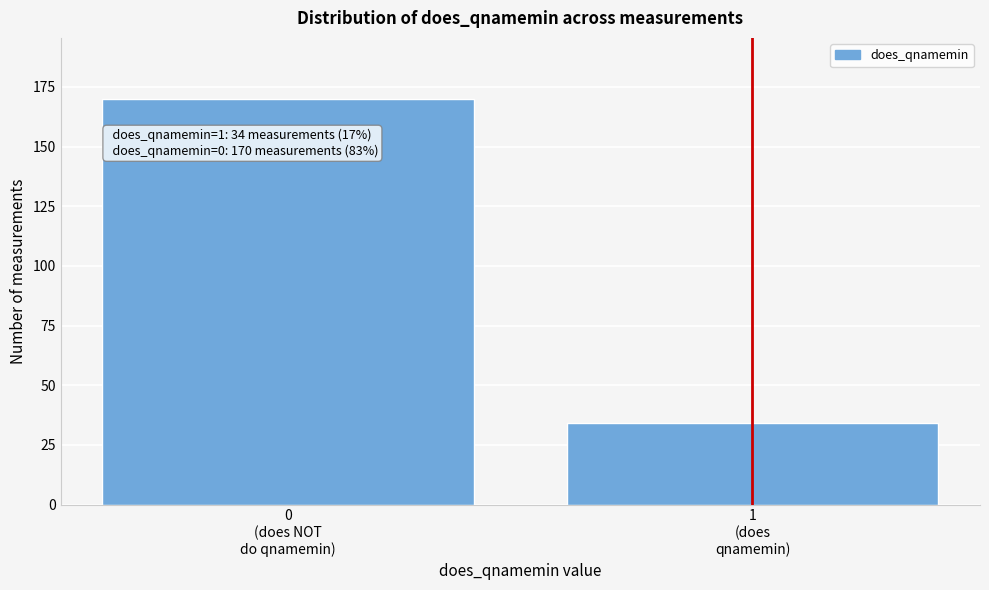

Reading left to right, transcribe all the data shown in this chart.

170	34